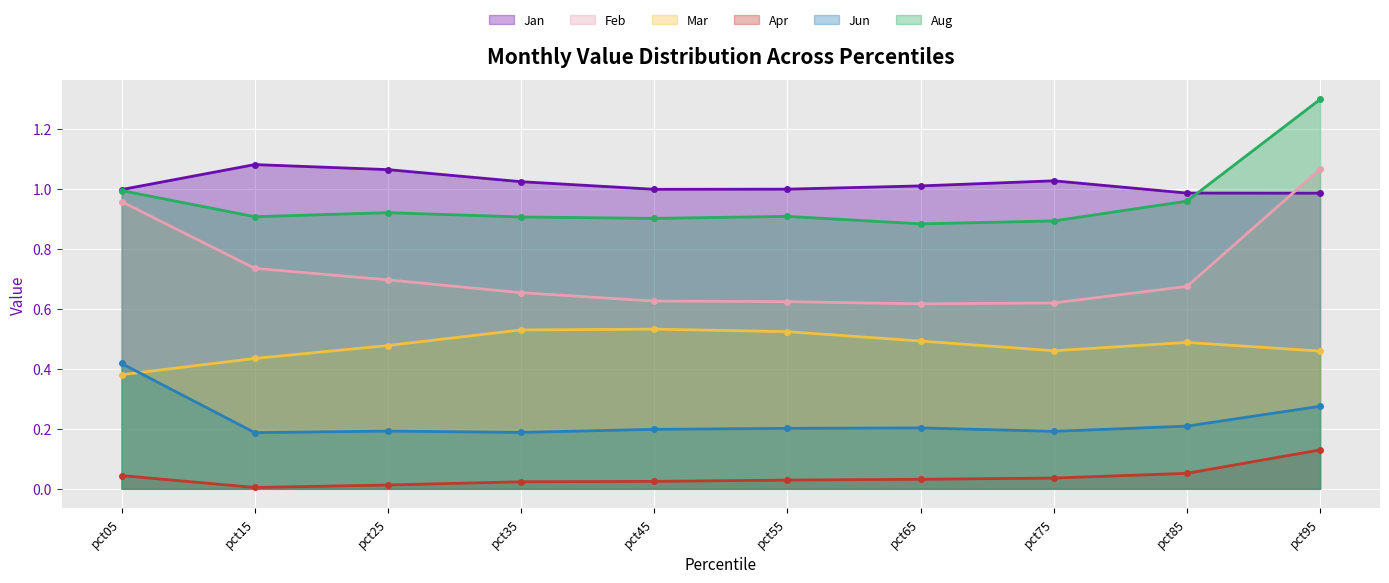

Which category has the highest value across all series?

pct95